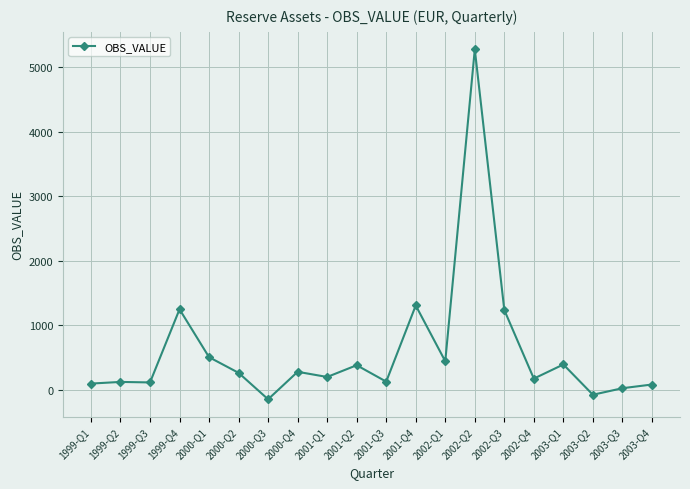

What is the difference between the maximum and minimum values?

5430.8